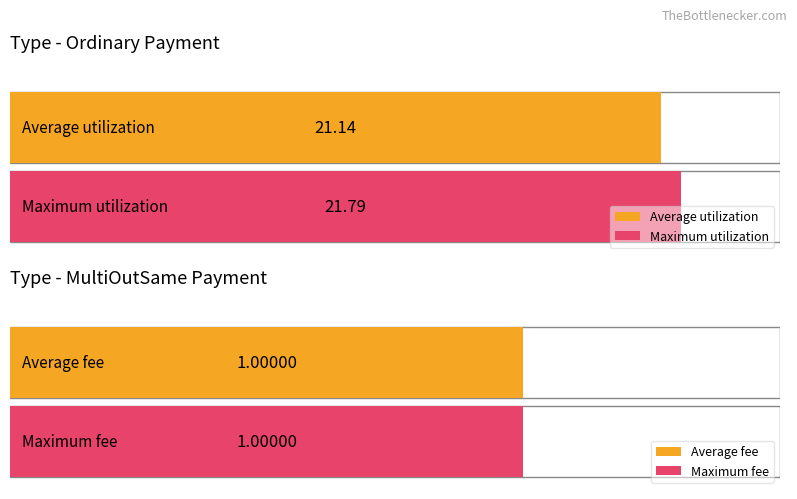

Are the bars grouped side by side (vs. stacked)?

Yes